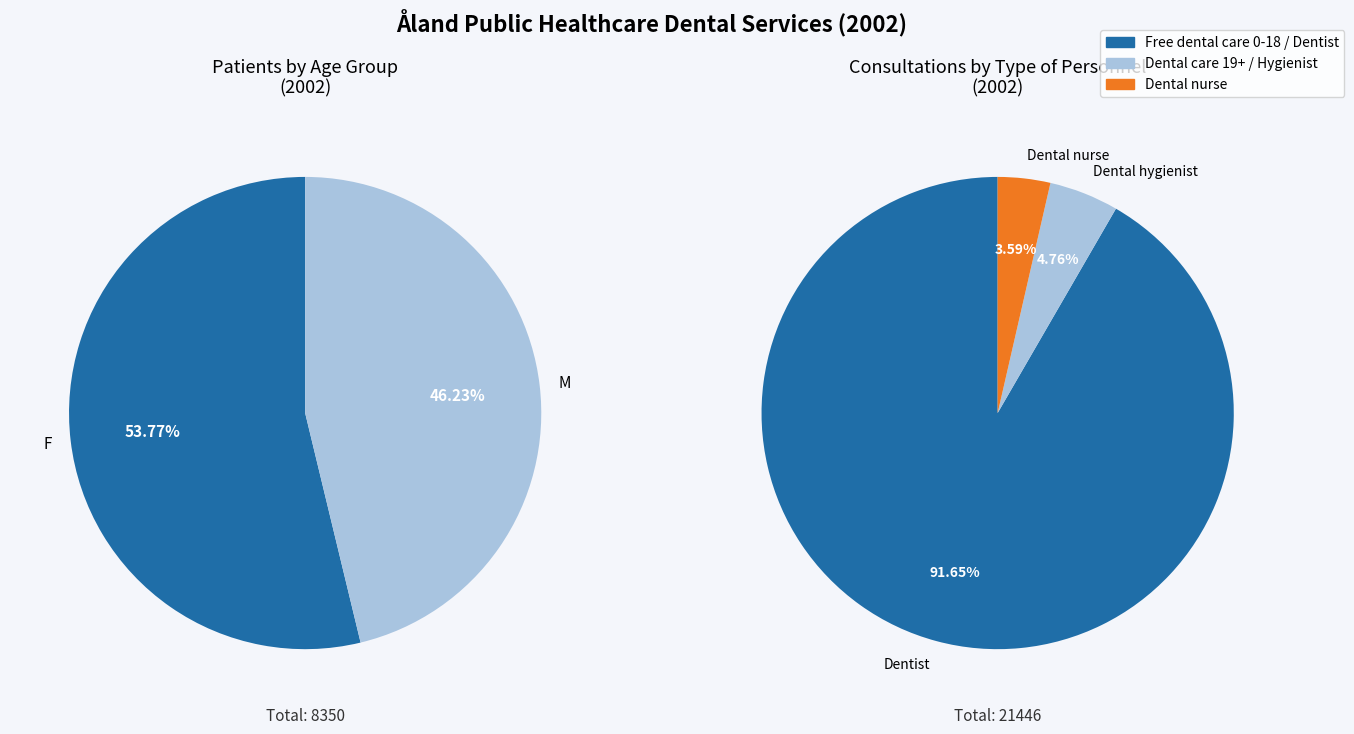

What is the smallest slice in the pie chart?

Dental nurse consultations